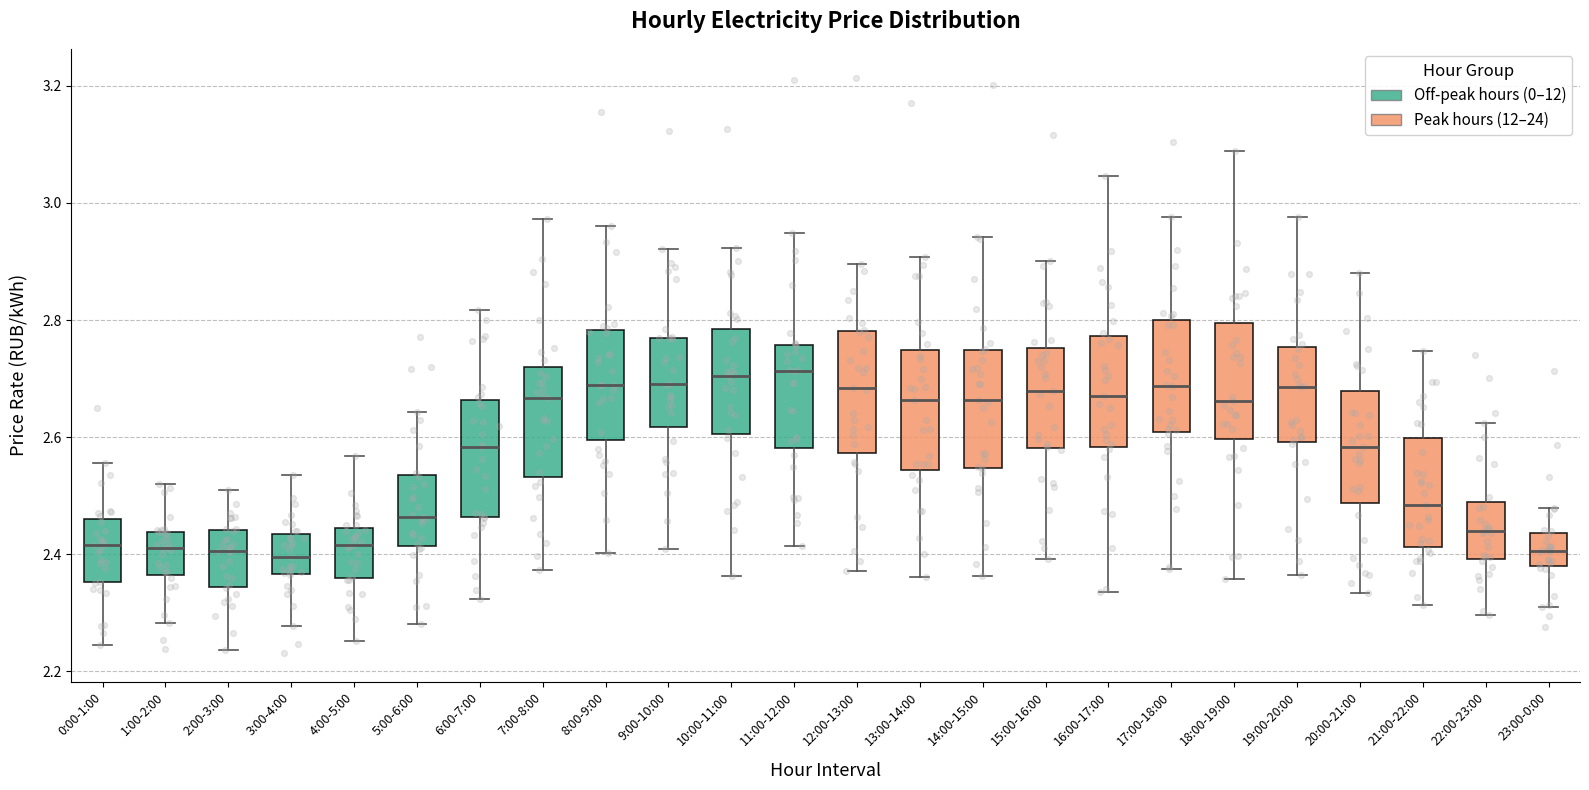

Reading left to right, transcribe this box plot: for each box, give where its median line is, the range the box spans, and where its two whiskers end, as read against the y-axis. The values are not printed on the chart, so give them approximately, as read against the axis.

0:00-1:00: median 2.42, box 2.36 to 2.46, whiskers 2.24 to 2.56
1:00-2:00: median 2.42, box 2.36 to 2.44, whiskers 2.28 to 2.52
2:00-3:00: median 2.40, box 2.34 to 2.44, whiskers 2.24 to 2.50
3:00-4:00: median 2.40, box 2.36 to 2.44, whiskers 2.28 to 2.54
4:00-5:00: median 2.42, box 2.36 to 2.44, whiskers 2.26 to 2.56
5:00-6:00: median 2.46, box 2.42 to 2.54, whiskers 2.28 to 2.64
6:00-7:00: median 2.58, box 2.46 to 2.66, whiskers 2.32 to 2.82
7:00-8:00: median 2.66, box 2.54 to 2.72, whiskers 2.38 to 2.98
8:00-9:00: median 2.68, box 2.60 to 2.78, whiskers 2.40 to 2.96
9:00-10:00: median 2.70, box 2.62 to 2.76, whiskers 2.40 to 2.92
10:00-11:00: median 2.70, box 2.60 to 2.78, whiskers 2.36 to 2.92
11:00-12:00: median 2.72, box 2.58 to 2.76, whiskers 2.42 to 2.94
12:00-13:00: median 2.68, box 2.58 to 2.78, whiskers 2.38 to 2.90
13:00-14:00: median 2.66, box 2.54 to 2.74, whiskers 2.36 to 2.90
14:00-15:00: median 2.66, box 2.54 to 2.74, whiskers 2.36 to 2.94
15:00-16:00: median 2.68, box 2.58 to 2.76, whiskers 2.40 to 2.90
16:00-17:00: median 2.68, box 2.58 to 2.78, whiskers 2.34 to 3.04
17:00-18:00: median 2.68, box 2.60 to 2.80, whiskers 2.38 to 2.98
18:00-19:00: median 2.66, box 2.60 to 2.80, whiskers 2.36 to 3.08
19:00-20:00: median 2.68, box 2.60 to 2.76, whiskers 2.36 to 2.98
20:00-21:00: median 2.58, box 2.48 to 2.68, whiskers 2.34 to 2.88
21:00-22:00: median 2.48, box 2.42 to 2.60, whiskers 2.32 to 2.74
22:00-23:00: median 2.44, box 2.40 to 2.48, whiskers 2.30 to 2.62
23:00-0:00: median 2.40, box 2.38 to 2.44, whiskers 2.30 to 2.48